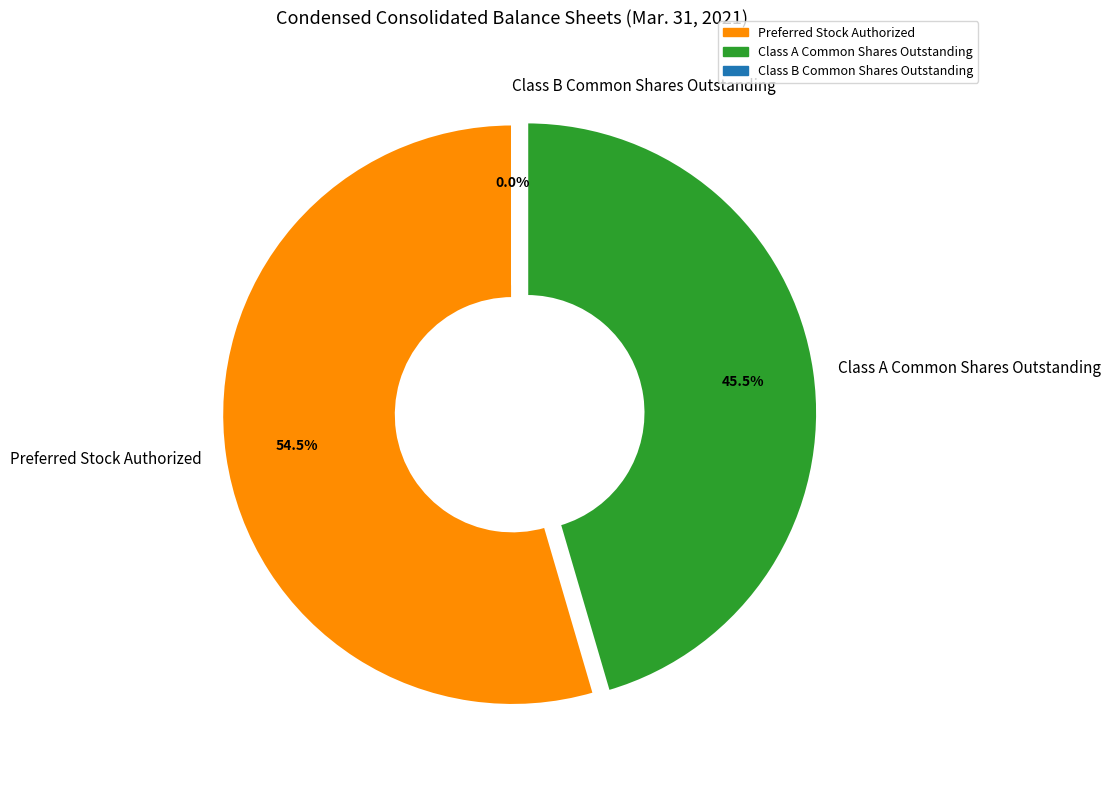

How much of the chart is everything except Class A Common Shares Outstanding?

54.5%